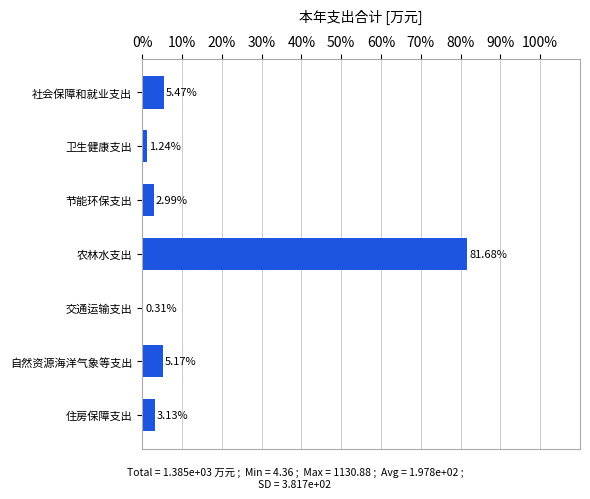

Which label corresponds to the largest value in the chart?

农林水支出